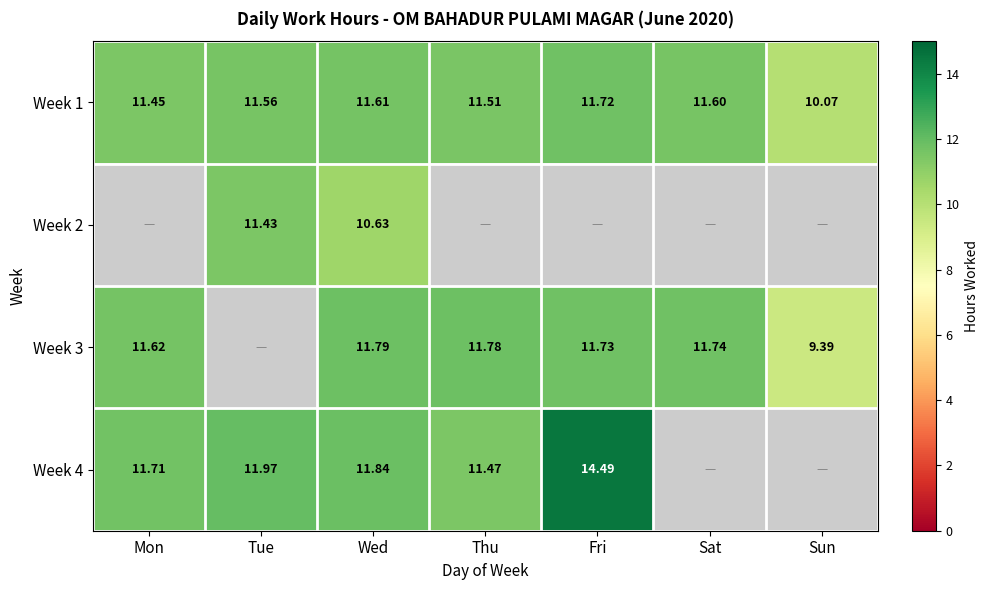

List the labels in order of Week 1 value, smallest first.

Sun, Mon, Thu, Tue, Sat, Wed, Fri